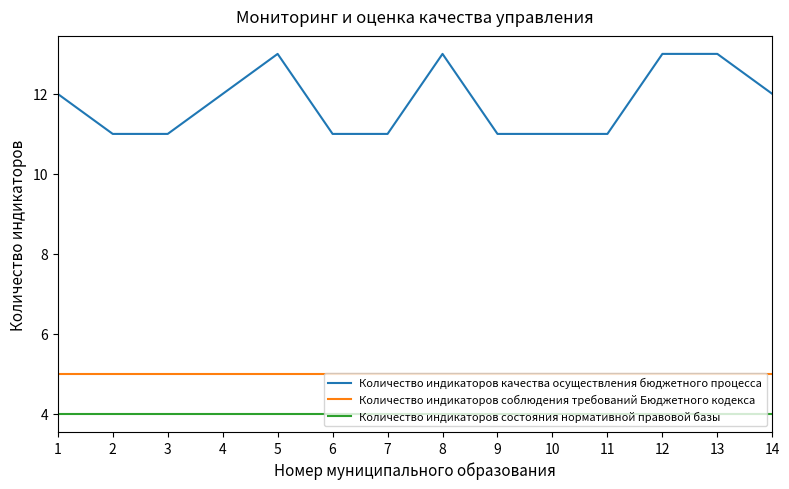

What is the difference between the highest and lowest values at 9?

7